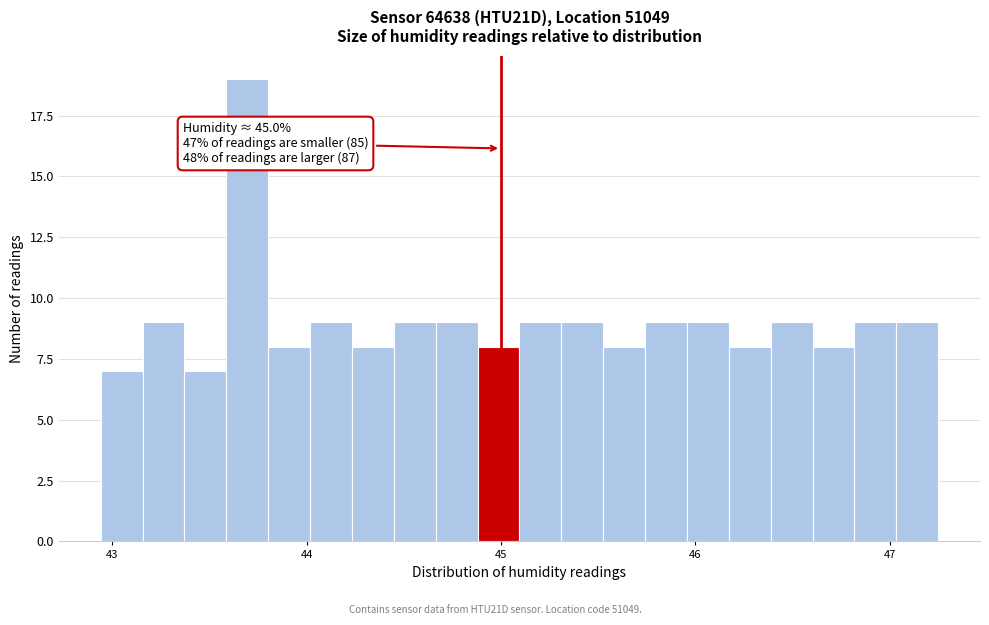

Read against the x-axis, roughly where is the centre of the tallest bar?

43.7